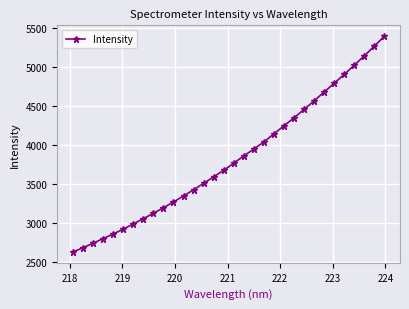

What is the minimum value shown in the chart?

2630.1